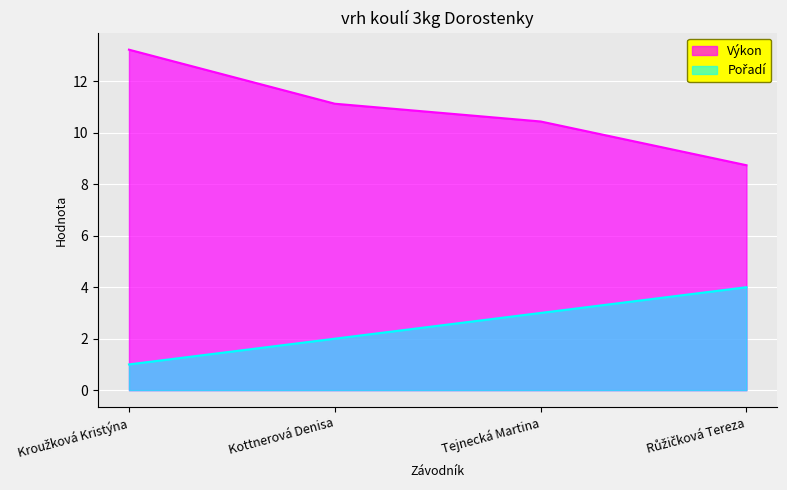

What are all the series names shown in the legend?

Pořadí, Výkon